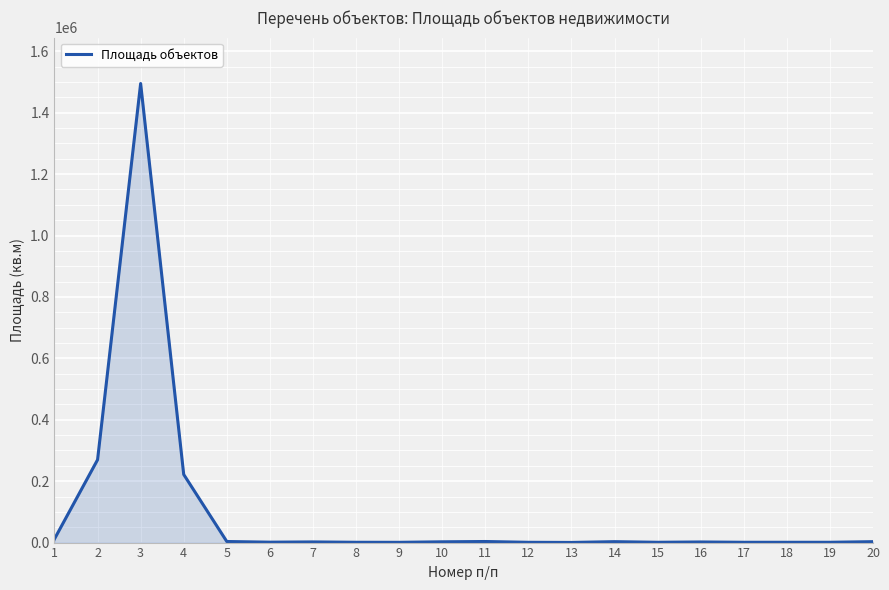

What is the change in value from 5 to 18?

-2539